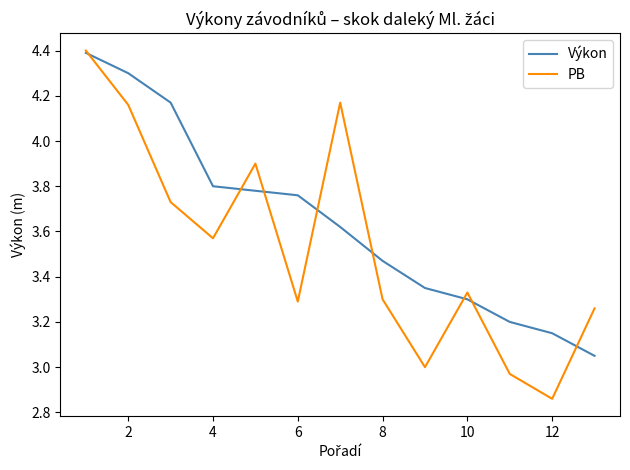

Which series has the largest total across all categories?

Výkon